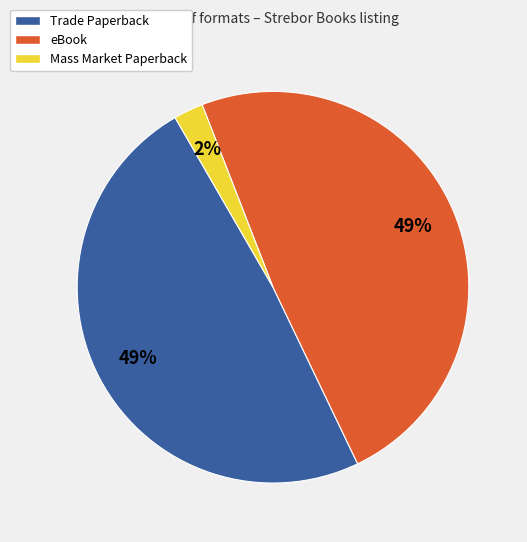

To the nearest percent, what portion does eBook represent?

49%